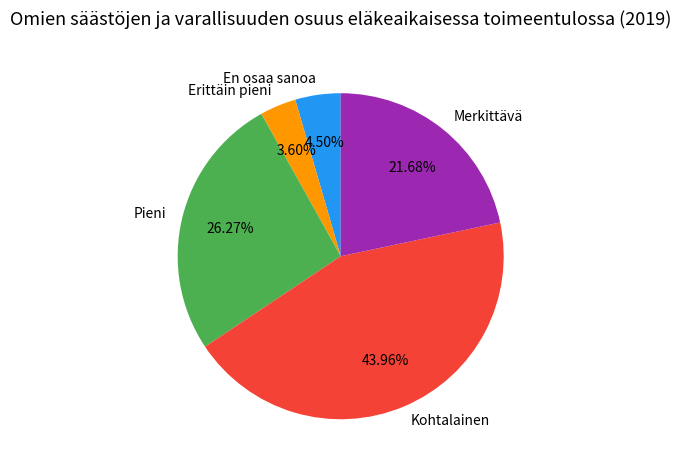

Which slice is the smallest?

Erittäin pieni